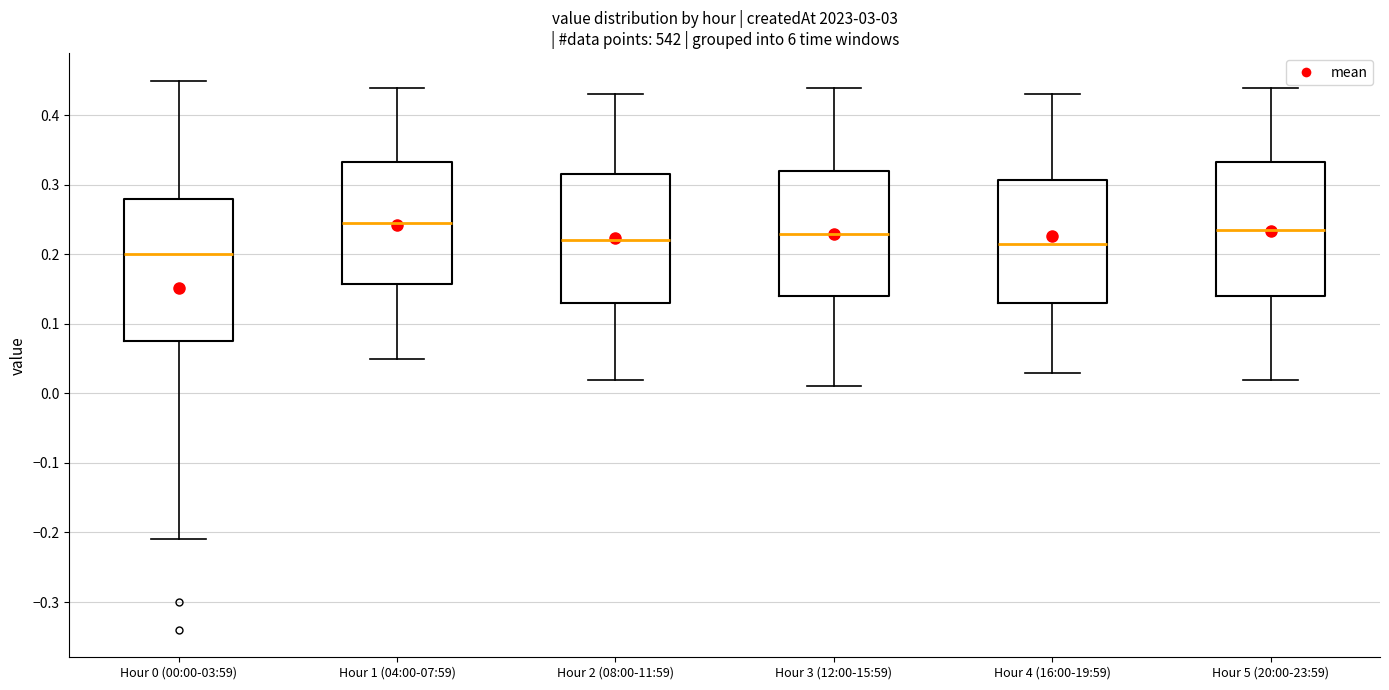

Reading left to right, transcribe this box plot: for each box, give where its median line is, the range the box spans, and where its two whiskers end, as read against the y-axis. The values are not printed on the chart, so give them approximately, as read against the axis.

Hour 0 (00:00-03:59): median 0.20, box 0.08 to 0.28, whiskers -0.21 to 0.45
Hour 1 (04:00-07:59): median 0.25, box 0.16 to 0.33, whiskers 0.05 to 0.44
Hour 2 (08:00-11:59): median 0.22, box 0.13 to 0.32, whiskers 0.02 to 0.43
Hour 3 (12:00-15:59): median 0.23, box 0.14 to 0.32, whiskers 0.01 to 0.44
Hour 4 (16:00-19:59): median 0.22, box 0.13 to 0.31, whiskers 0.03 to 0.43
Hour 5 (20:00-23:59): median 0.24, box 0.14 to 0.33, whiskers 0.02 to 0.44